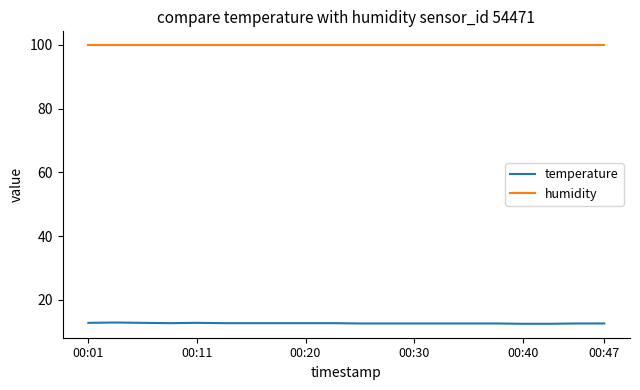

List the series in order of their overall mean, lowest first.

temperature, humidity